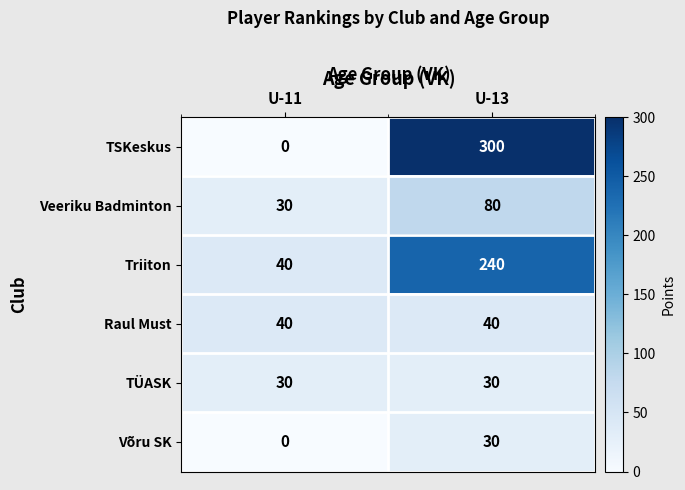

At which category does the chart reach its minimum across all series?

U-11